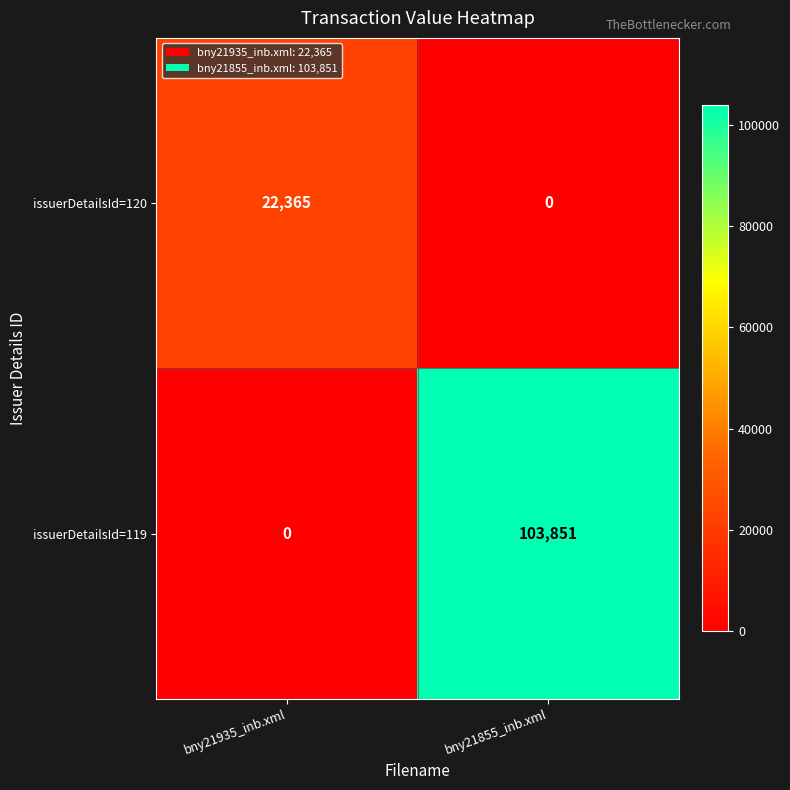

Which series has the widest spread of values?

issuerDetailsId=119